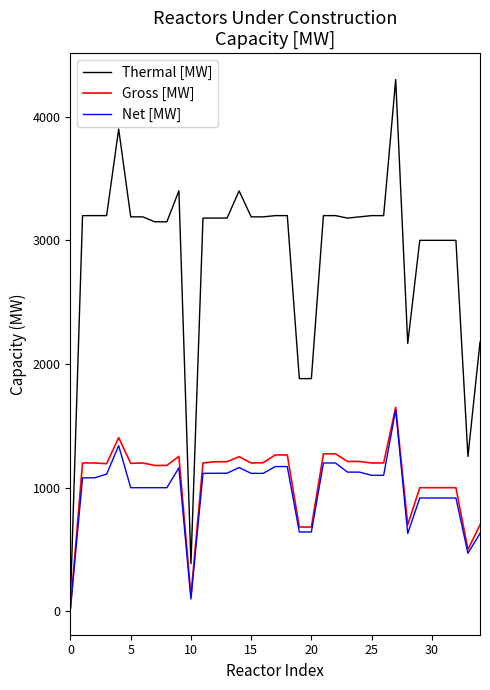

Which series has the largest range (max minus min)?

Thermal [MW]